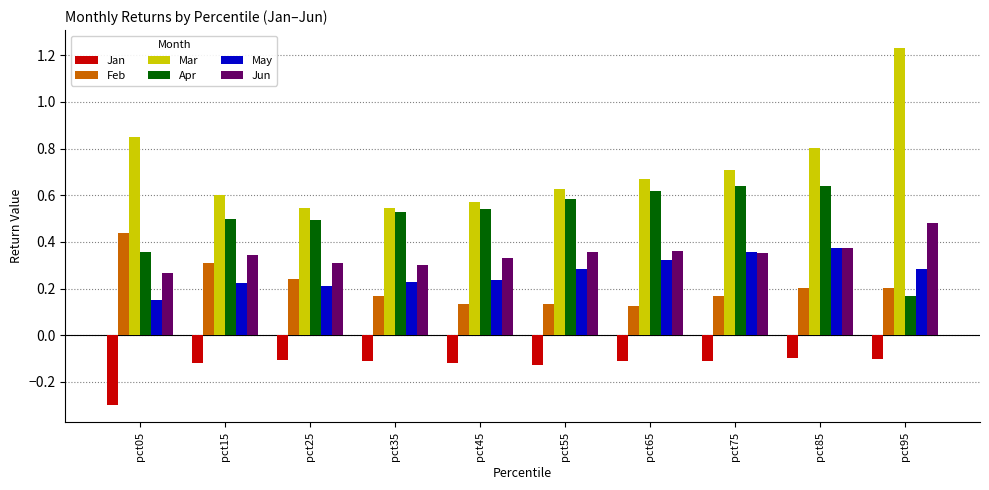

Which series has the largest range (max minus min)?

Mar